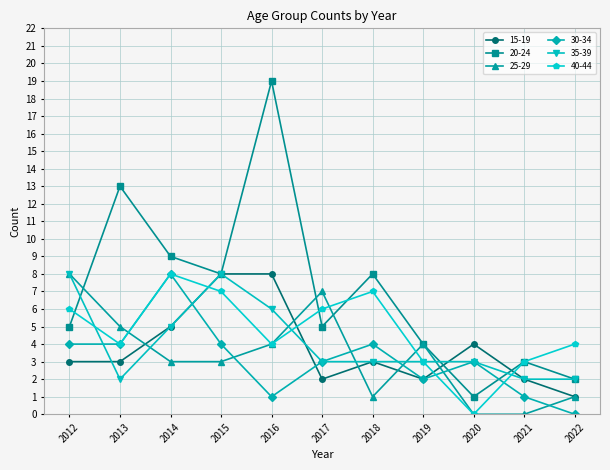

How many lines are shown in the chart?

6